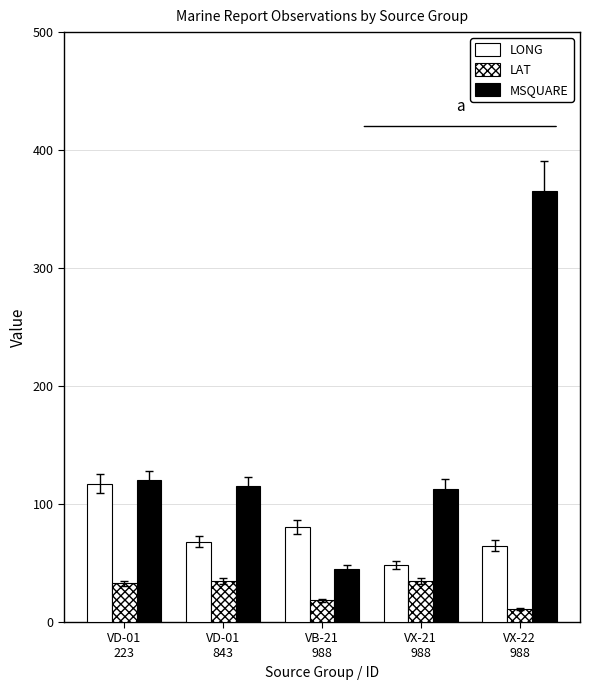

Does the chart contain any negative values?

No